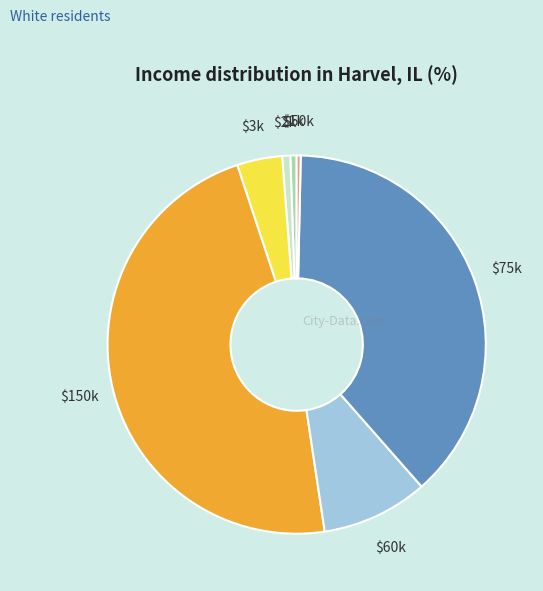

Is there a majority slice in this chart?

No